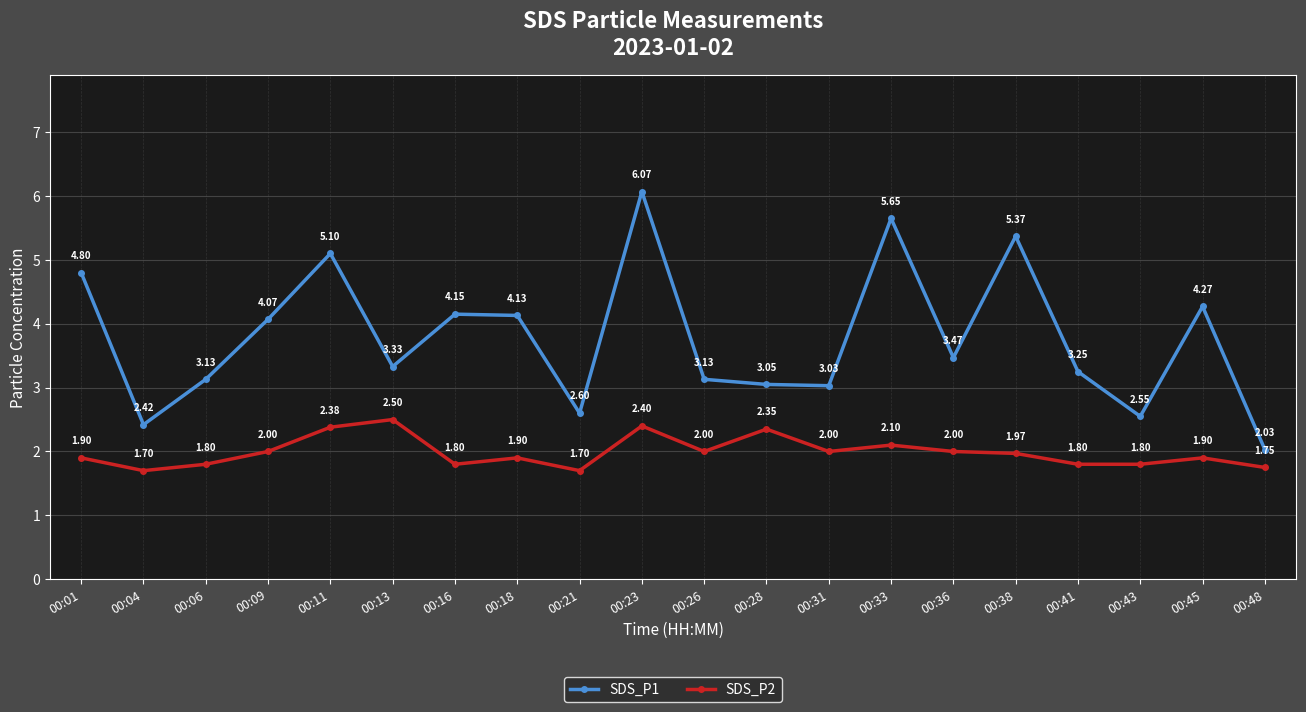

True or false: SDS_P2 has a value of 1.8 at 00:06.

True